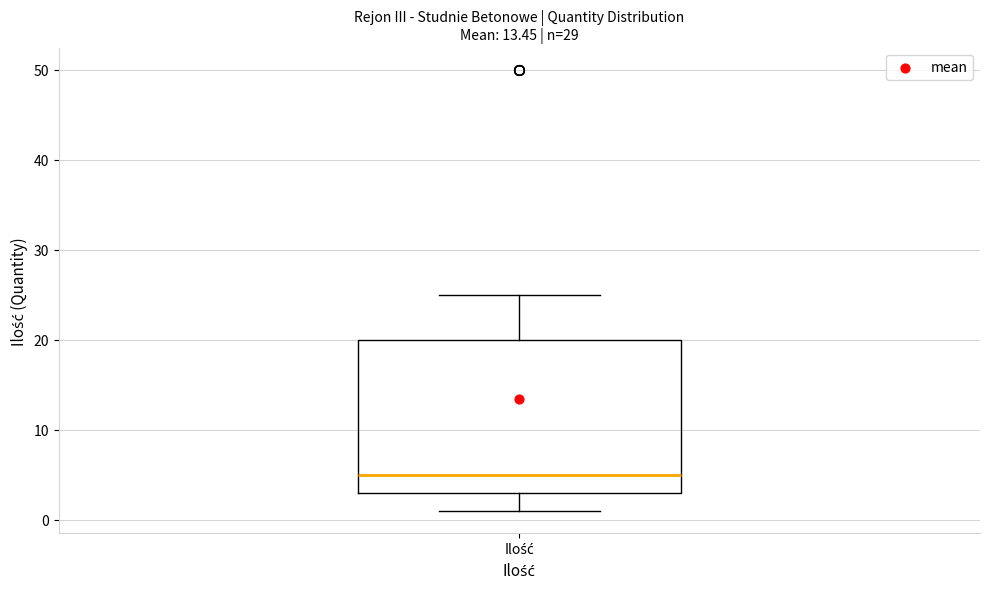

Transcribe this box plot: give where the median line is, the range the box spans, and where the two whiskers end, as read against the y-axis. The values are not printed on the chart, so give them approximately, as read against the axis.

median 5, box 3 to 20, whiskers 1 to 25